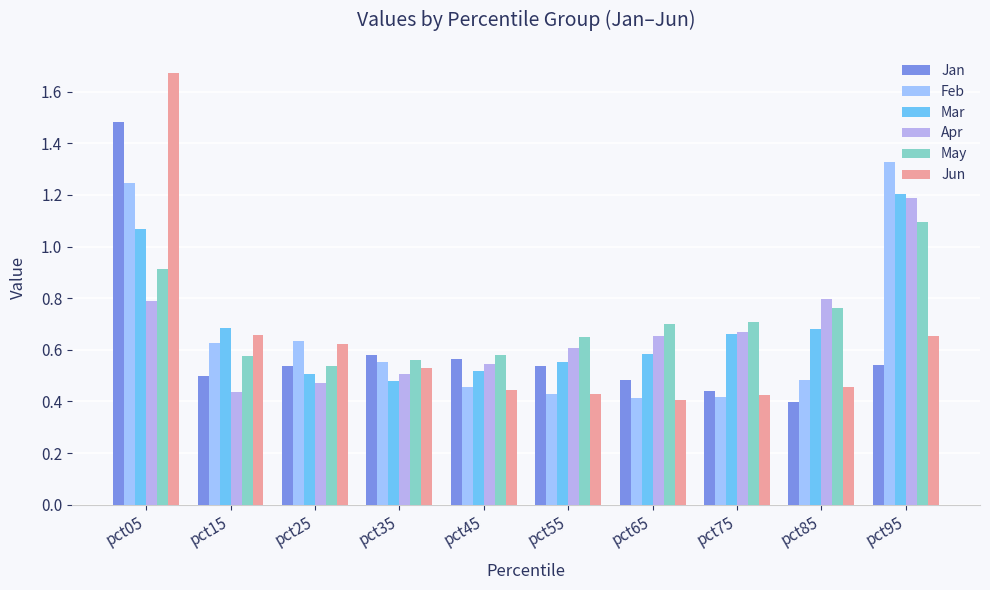

Between pct05 and pct35, which series saw the biggest shift?

Jun